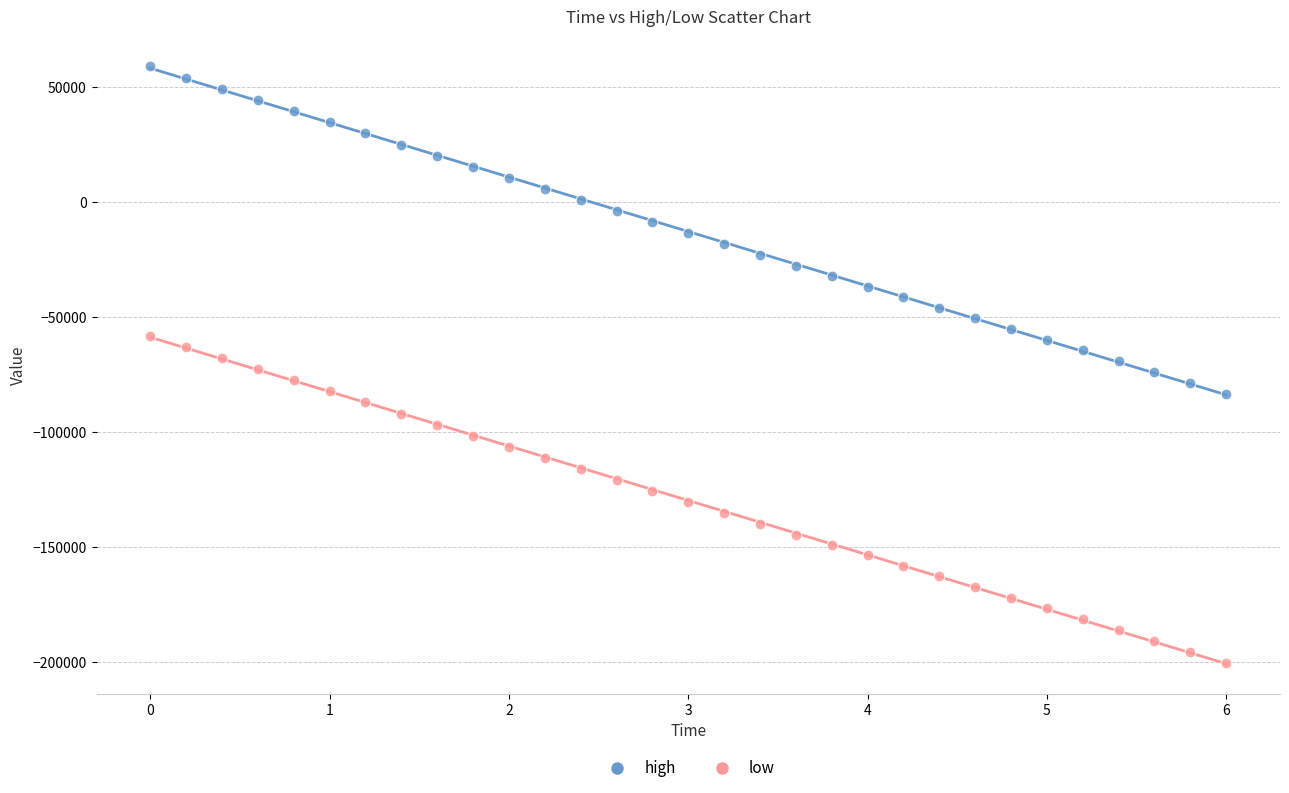

Which series contains the lowest Y value?

low